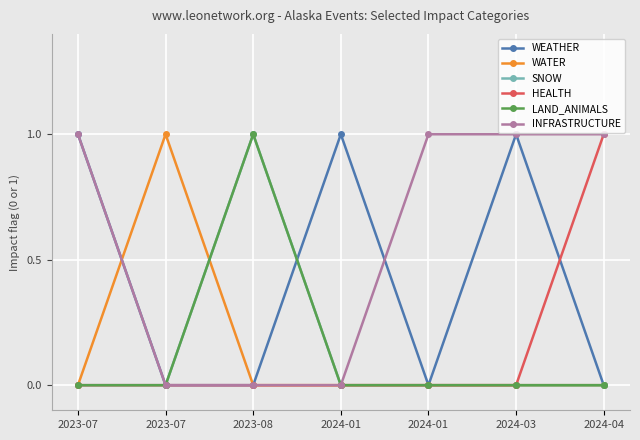

True or false: HEALTH has more than 0 interior local peaks.

False